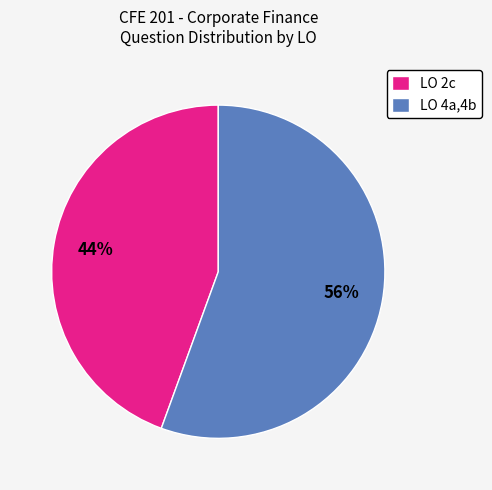

How many segments does this pie chart have?

2